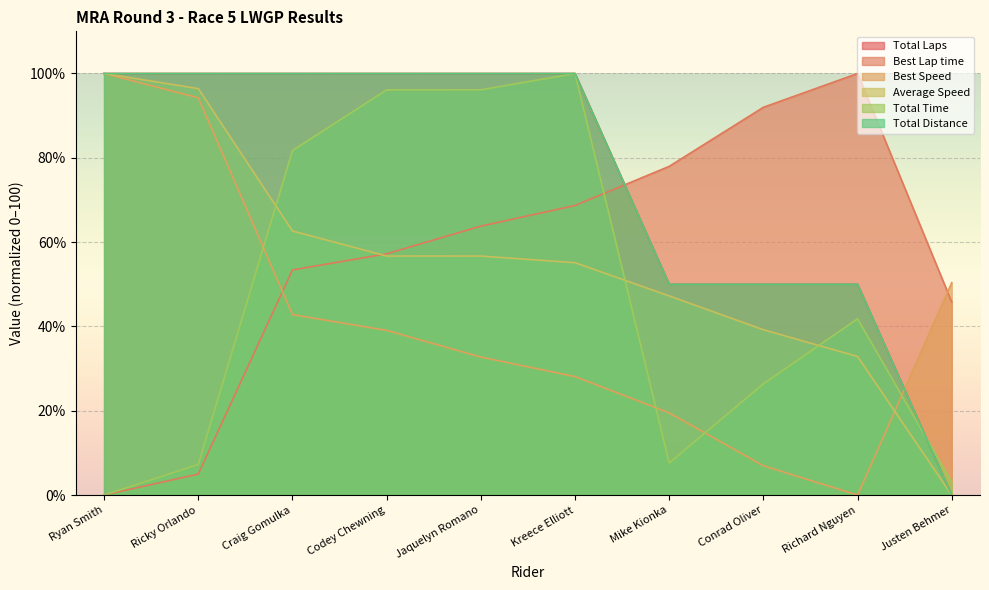

The Total Laps series shows 145.5 at Craig Gomulka. True or false?

False